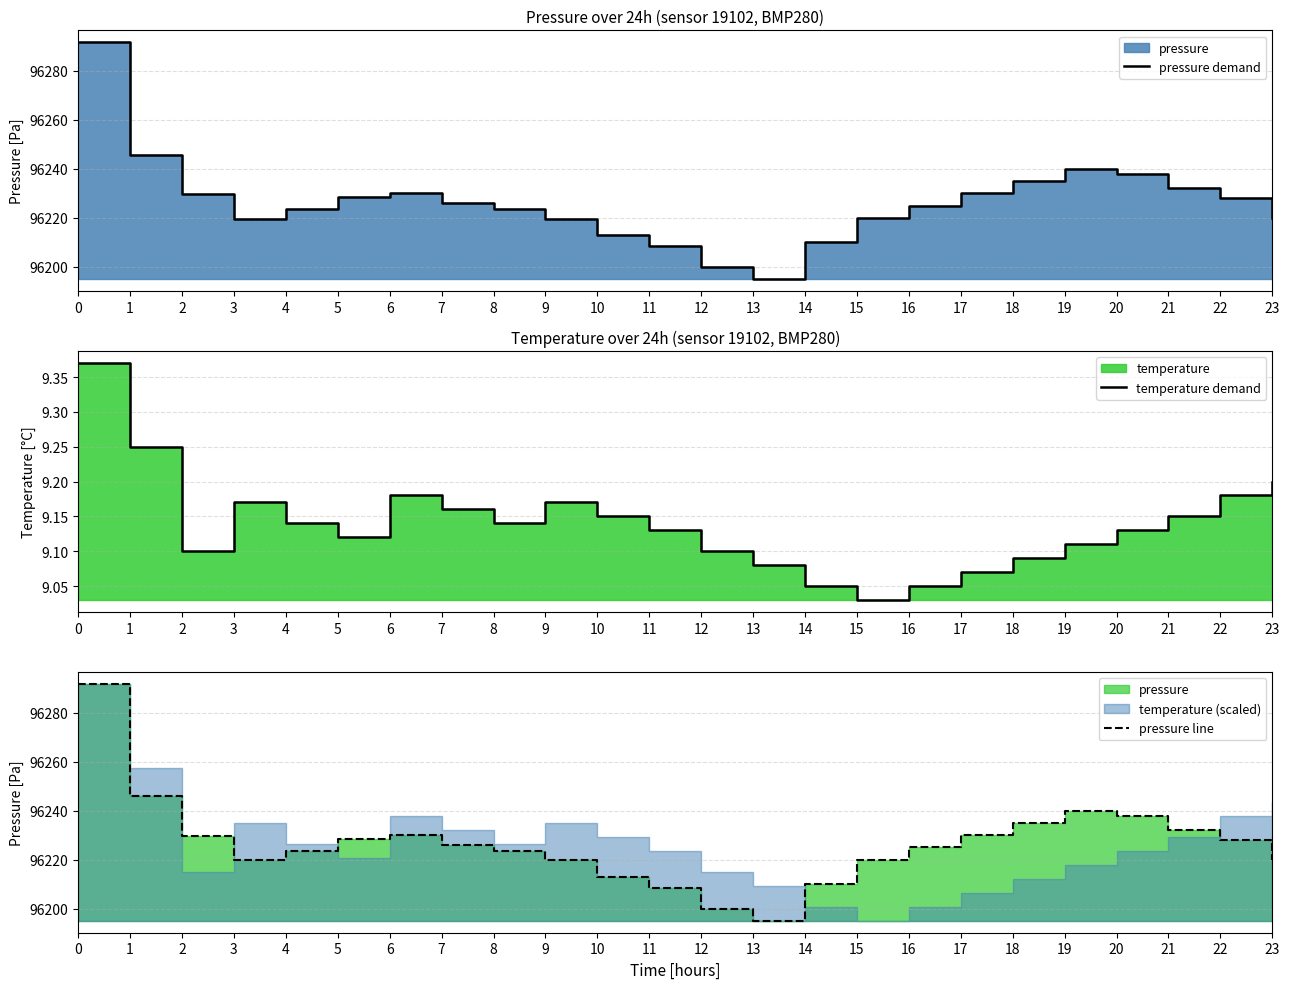

List the series in order of their peak value, lowest first.

temperature demand, pressure demand, pressure line